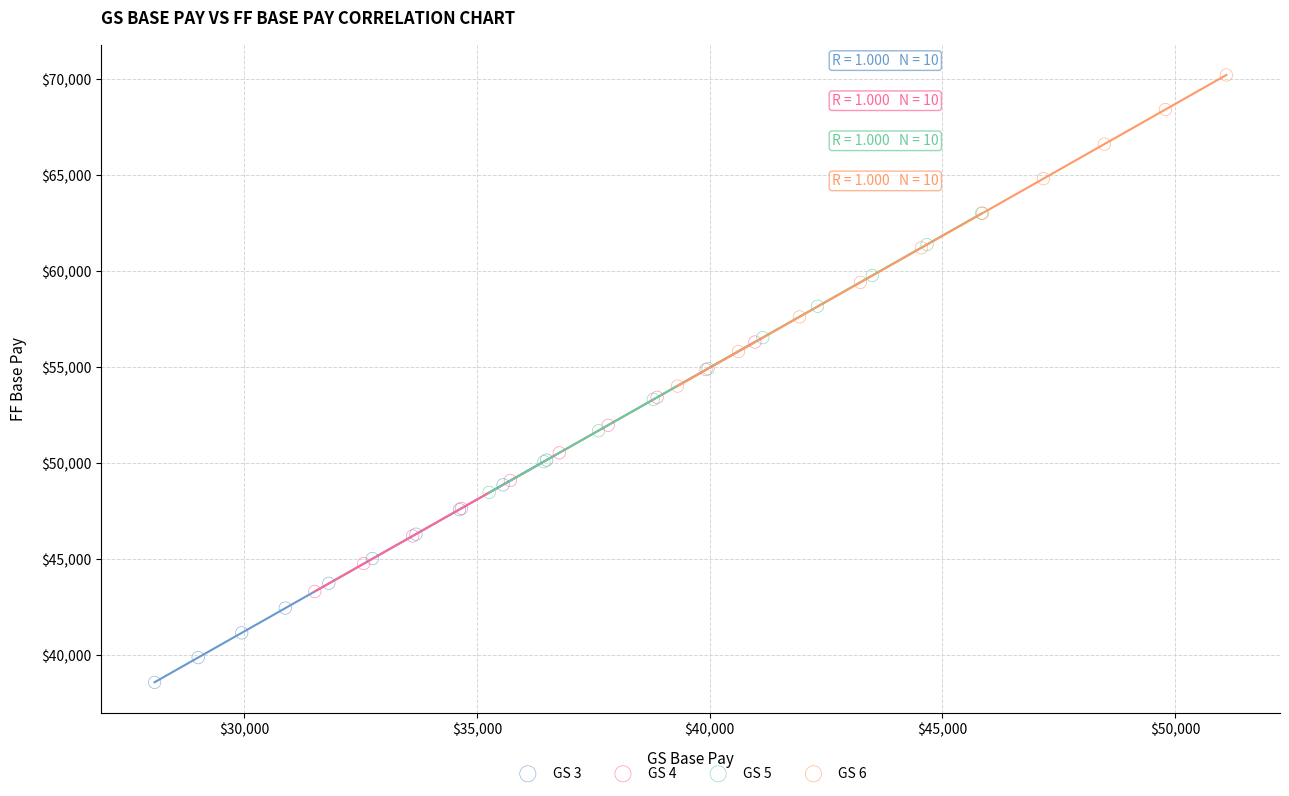

Which series contains the highest Y value?

GS 6